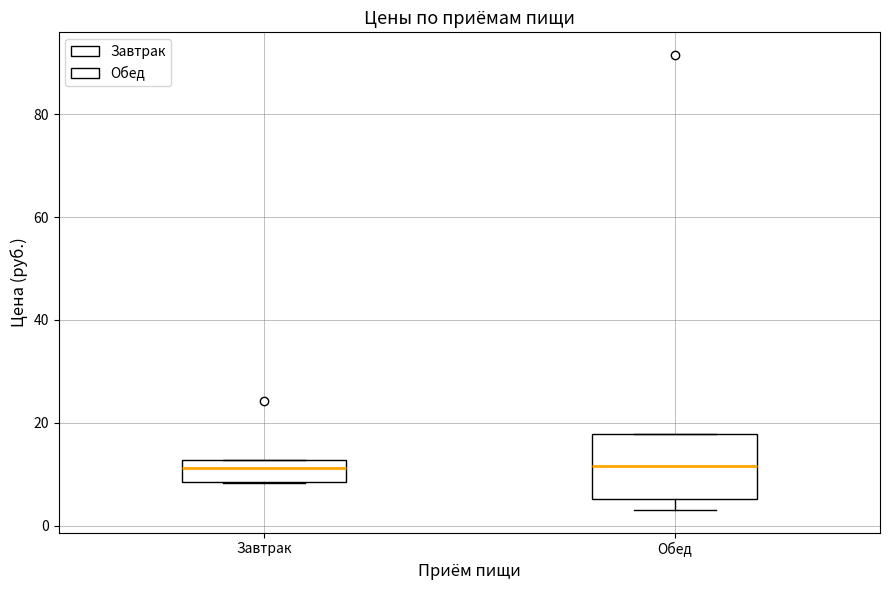

Where is the lower edge of the box for Обед on the y-axis? The values are not printed on the chart, so give them approximately, as read against the axis.

6